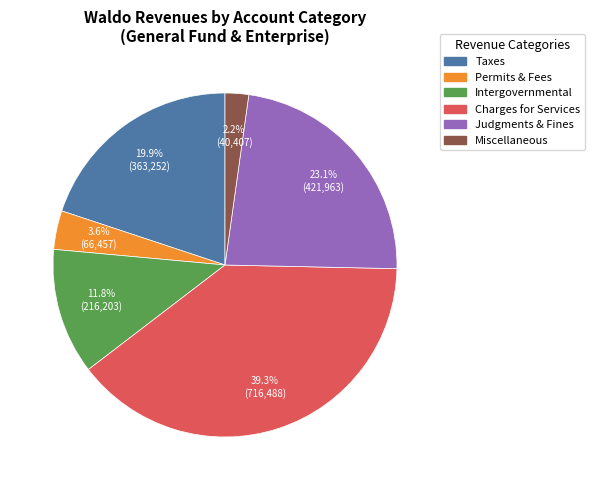

To the nearest percent, what is the difference between the largest and smallest slice percentages?

37%